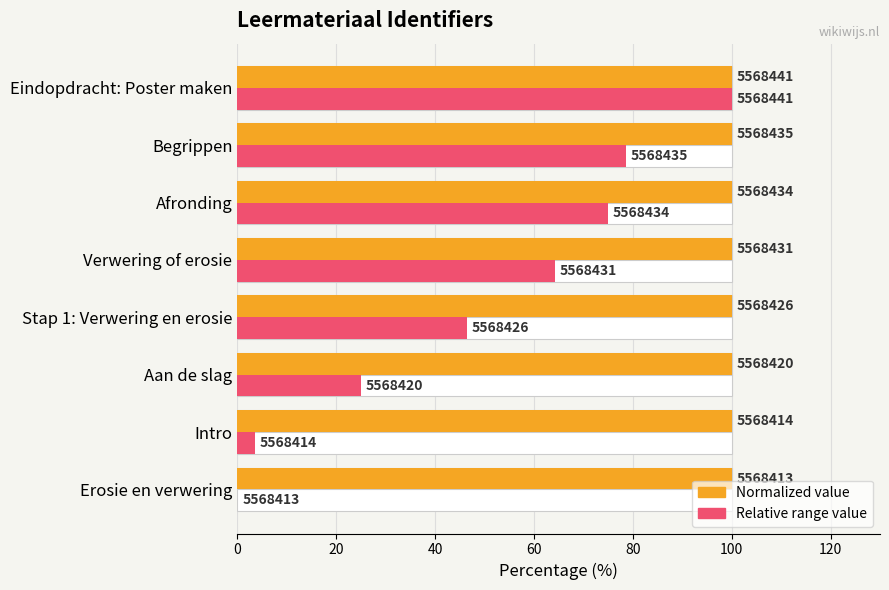

The value of Identifier (normalized %) at Stap 1: Verwering en erosie is 100.0. True or false?

True